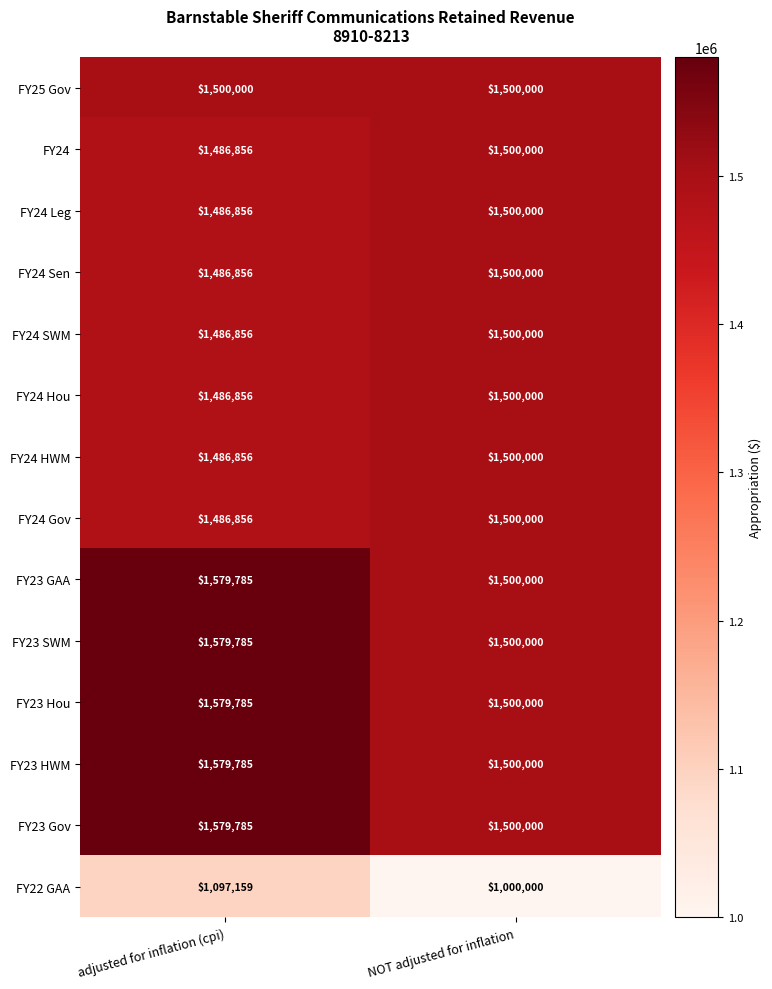

Where is FY24 HWM nearest to the value 1493428?

adjusted for inflation (cpi)